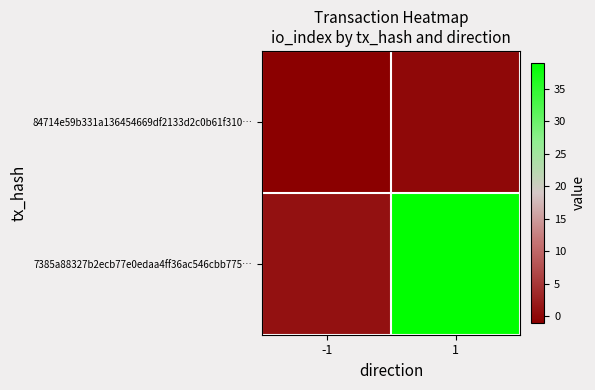

At which category does the chart reach its peak across all series?

1